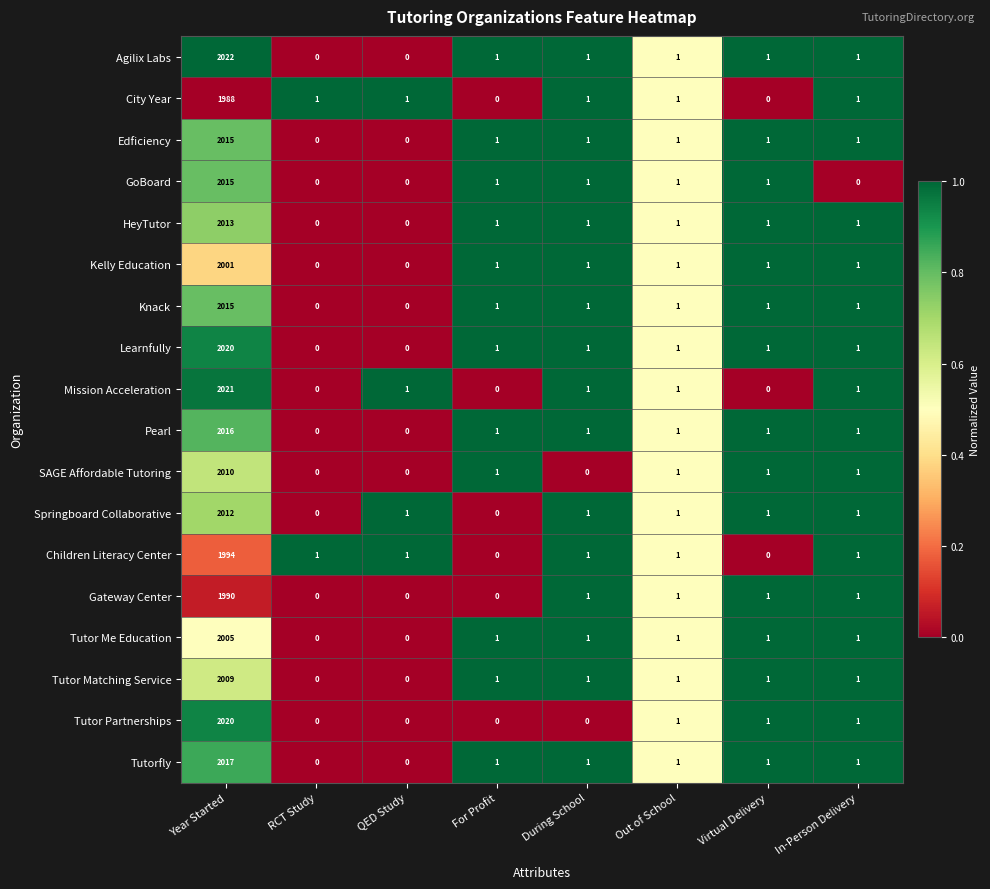

At how many categories does at least one series exceed 0?

8